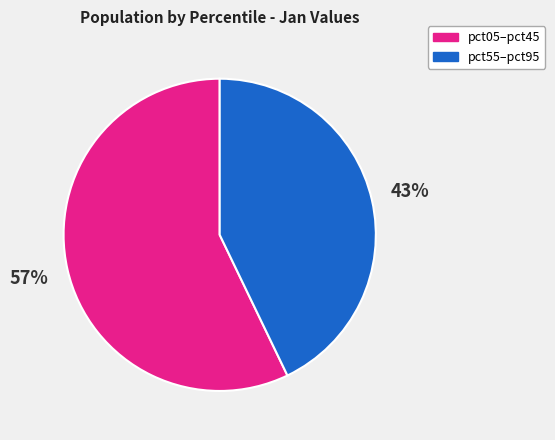

The pct05–pct45 slice represents 57% of the pie. True or false?

True